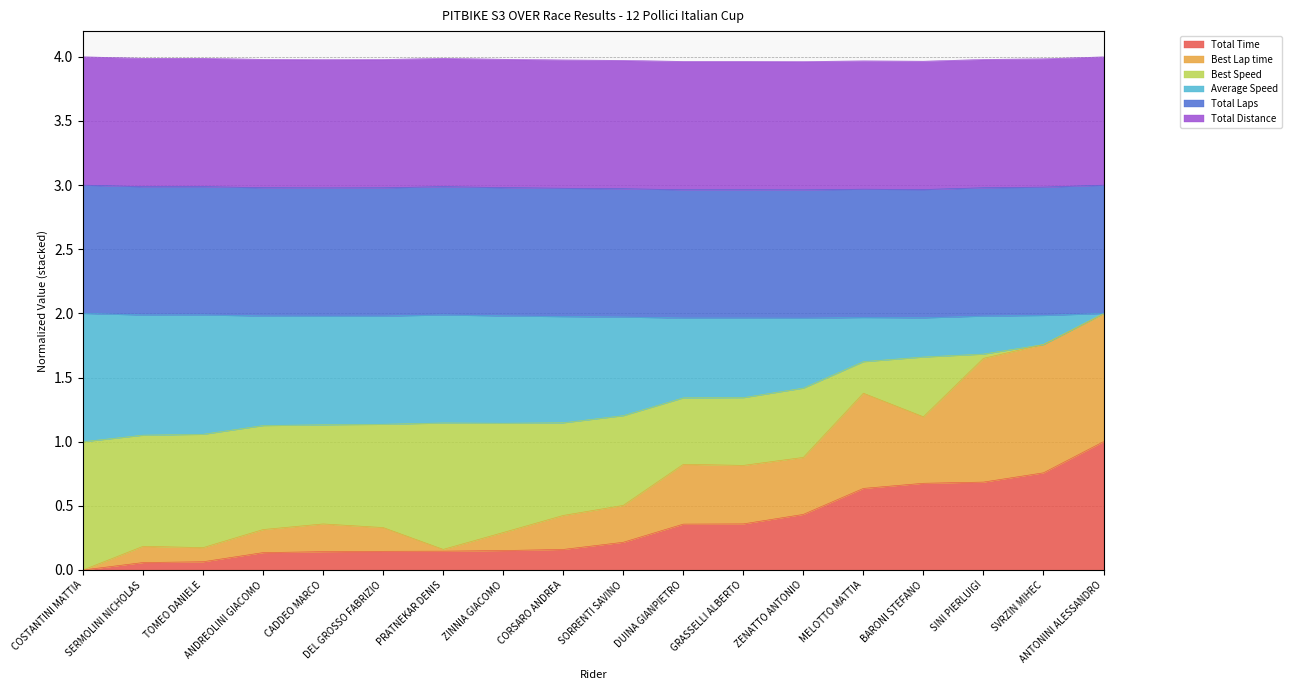

The value of Best Lap time at BARONI STEFANO is 0.4. True or false?

False